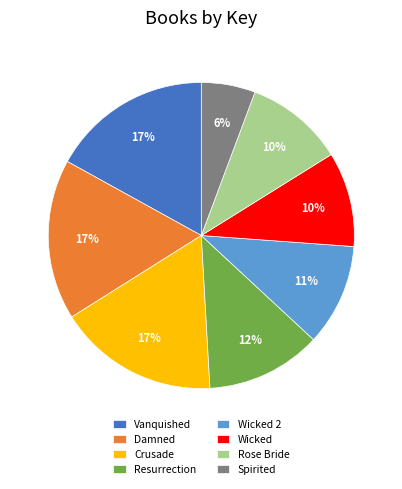

Which slice is the smallest?

Spirited